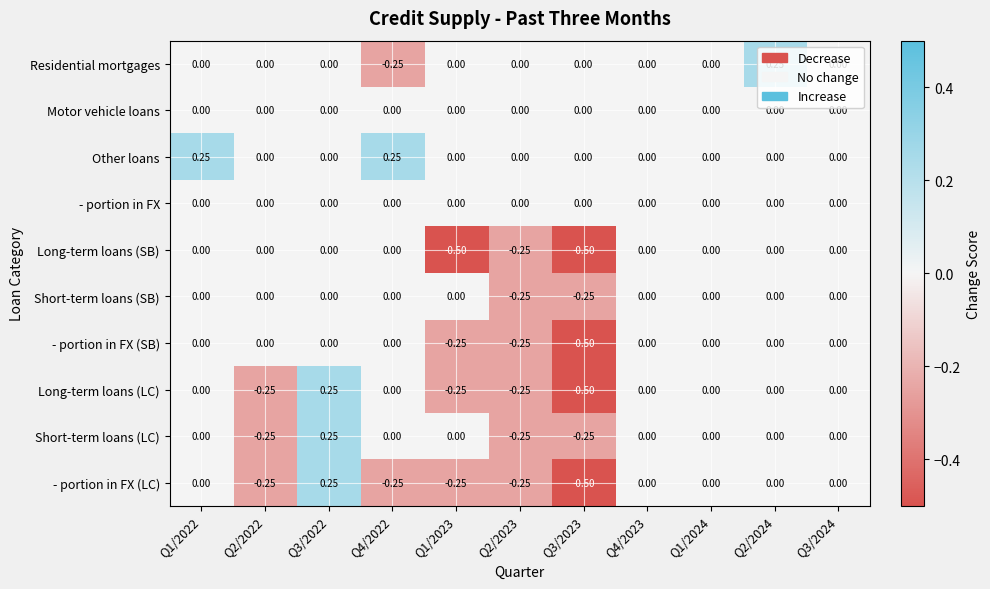

Which series changed the most between Q2/2022 and Q1/2023?

Long-term loans (SB)